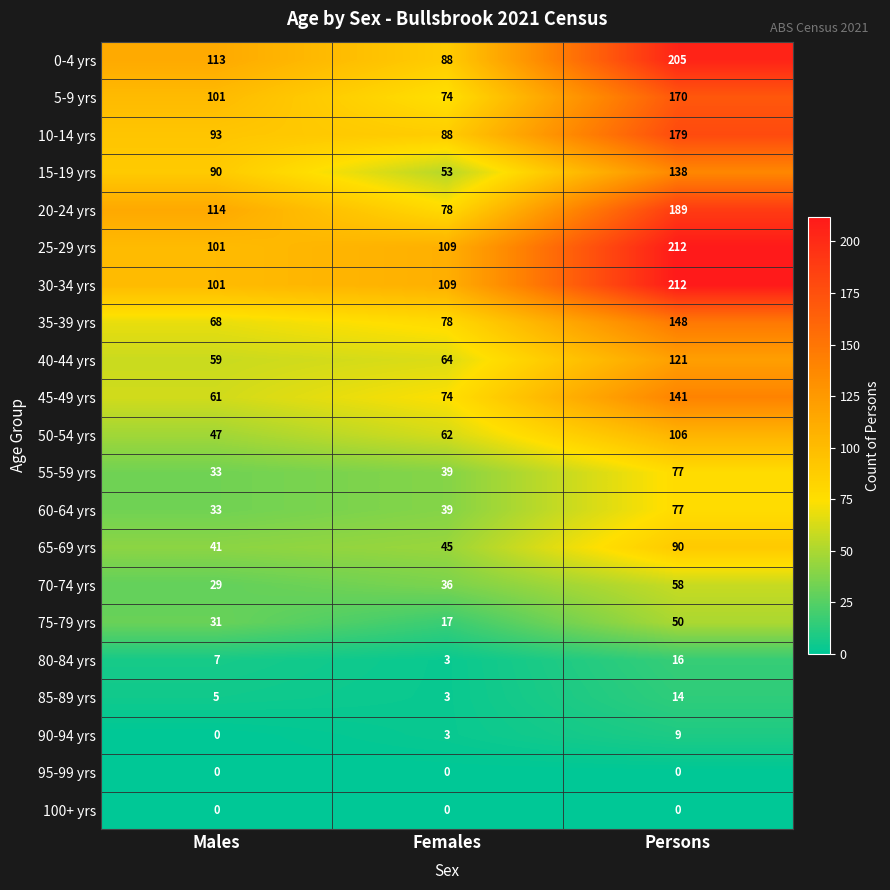

What is the spread (max minus min) of values at Males?

114